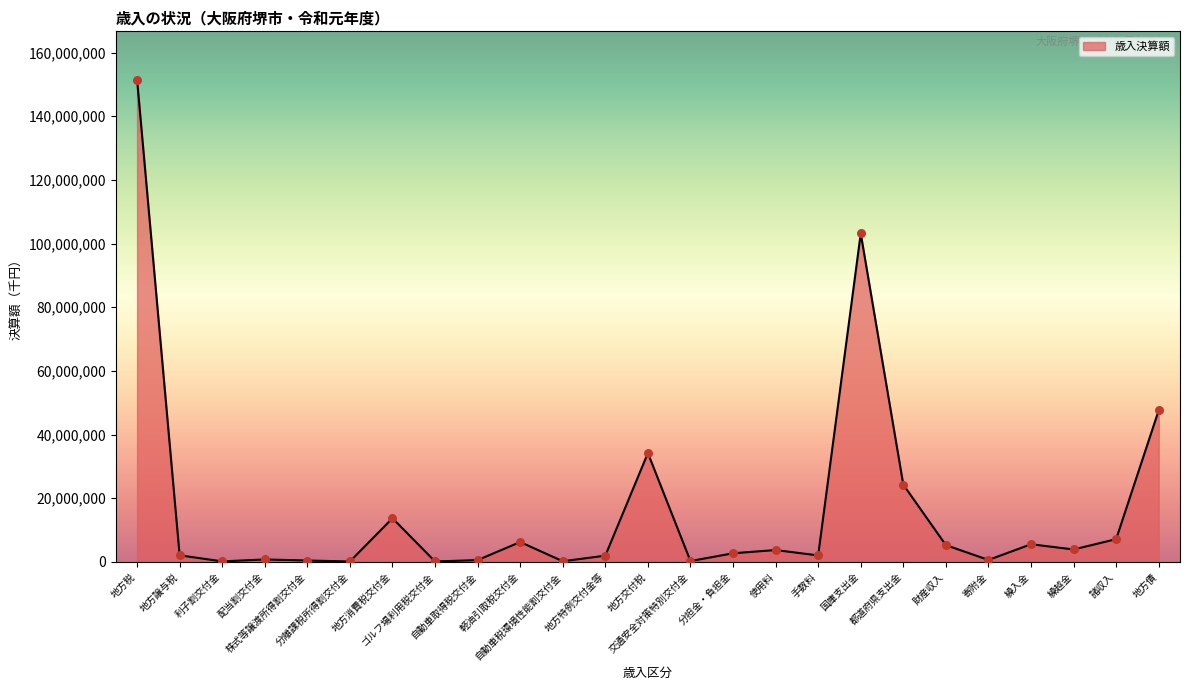

What is the change in value from 株式等譲渡所得割交付金 to 地方交付税?

+33750455